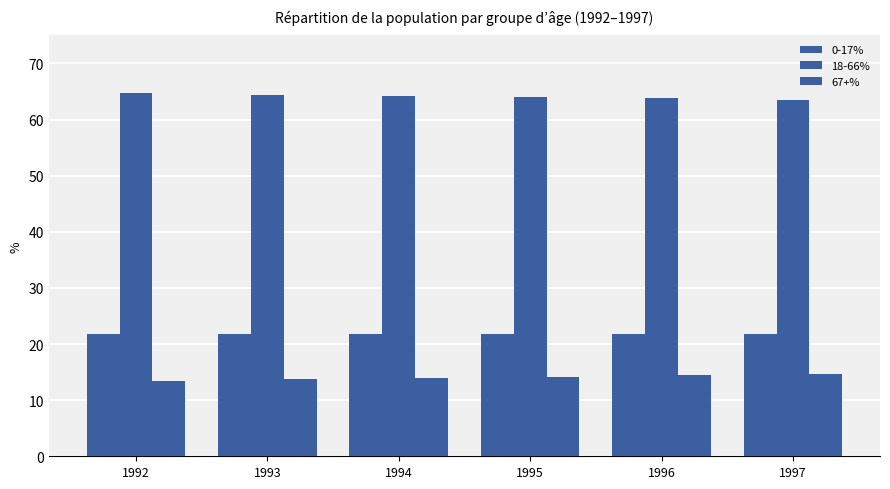

Which series has the largest total across all categories?

18-66%